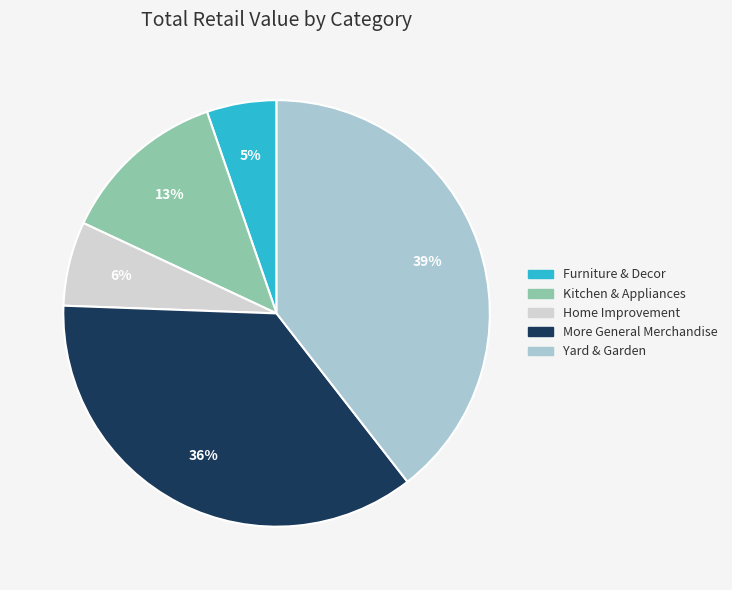

Do Home Improvement and Kitchen & Appliances together represent more than half of the pie?

No